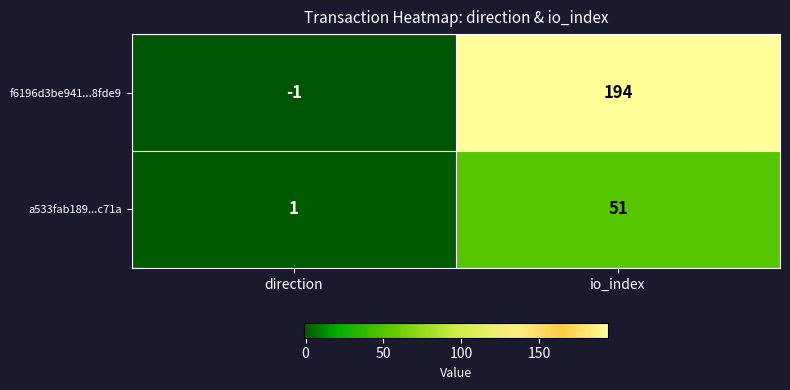

Reading right to left, what are all the values shown in this chart?

f6196d3be941...8fde9: io_index=194	direction=-1
a533fab189...c71a: io_index=51	direction=1